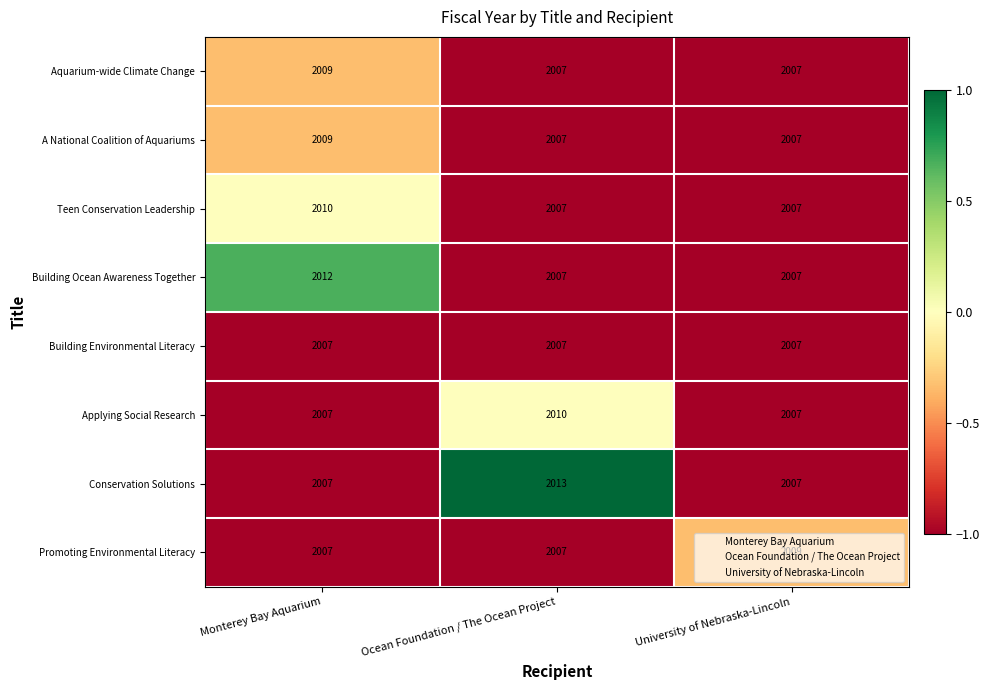

Which category has the highest value across all series?

Ocean Foundation / The Ocean Project